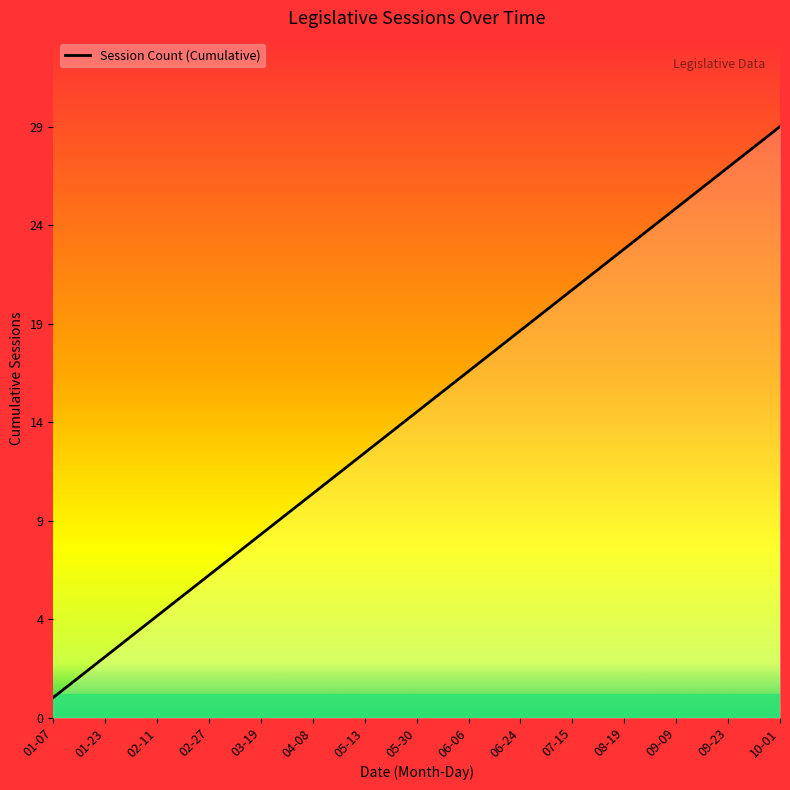

Is this an area chart (filled region under the line)?

Yes